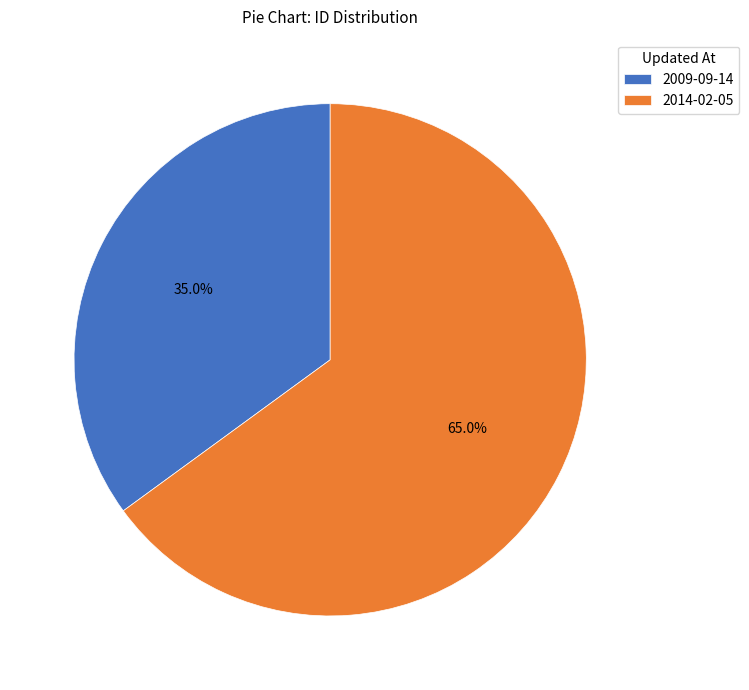

Which category has the biggest portion of the pie?

2014-02-05